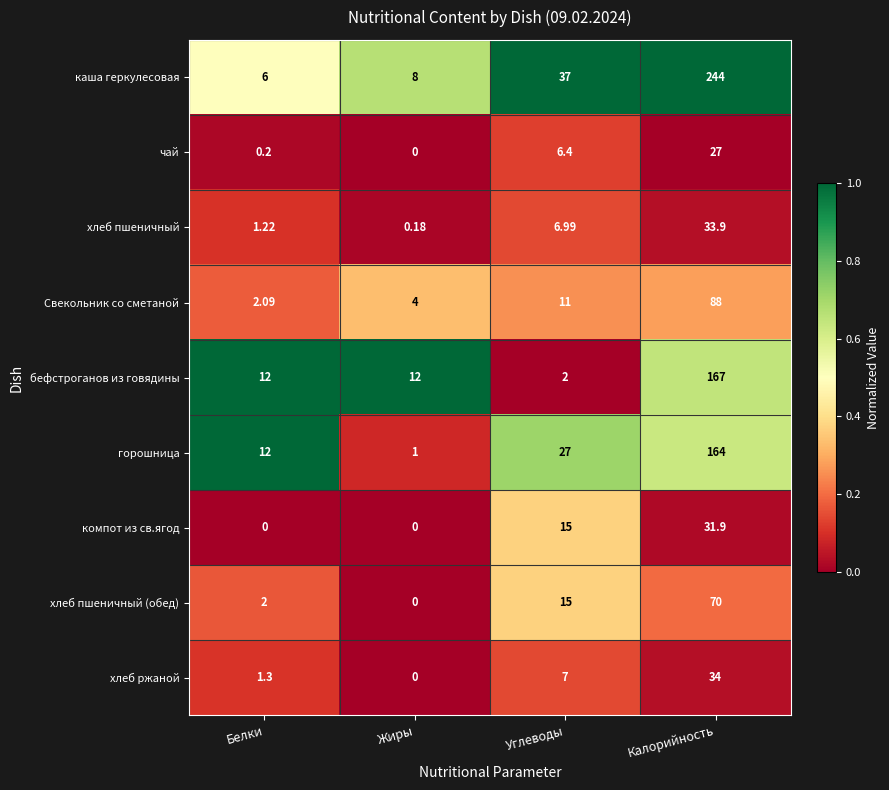

Rank the series by their maximum value, from lowest to highest.

чай, компот из св.ягод, хлеб пшеничный, хлеб ржаной, хлеб пшеничный (обед), Свекольник со сметаной, горошница, бефстроганов из говядины, каша геркулесовая